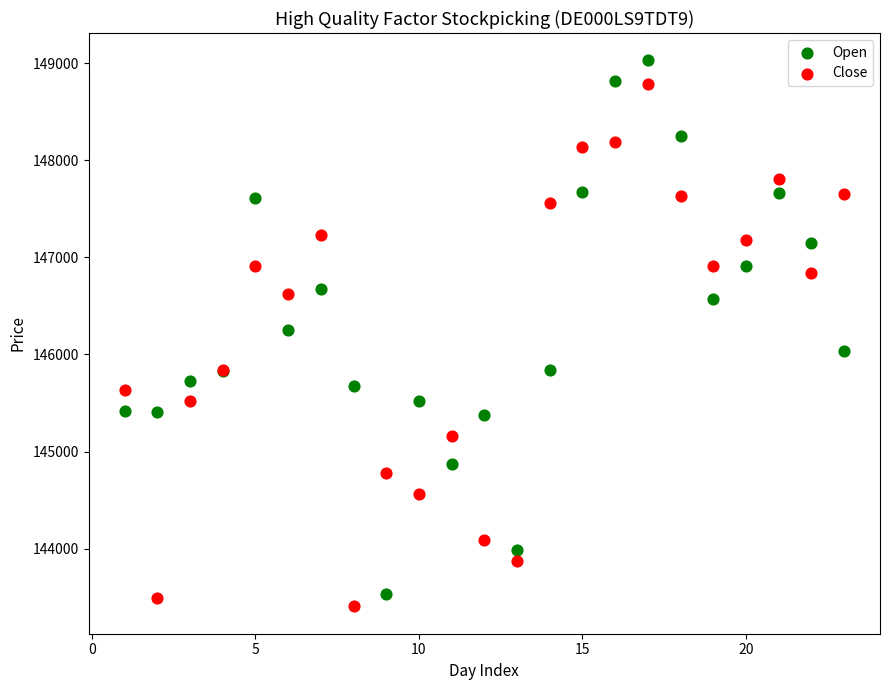

In the Close series, what Y value is closest to 146096?

145844